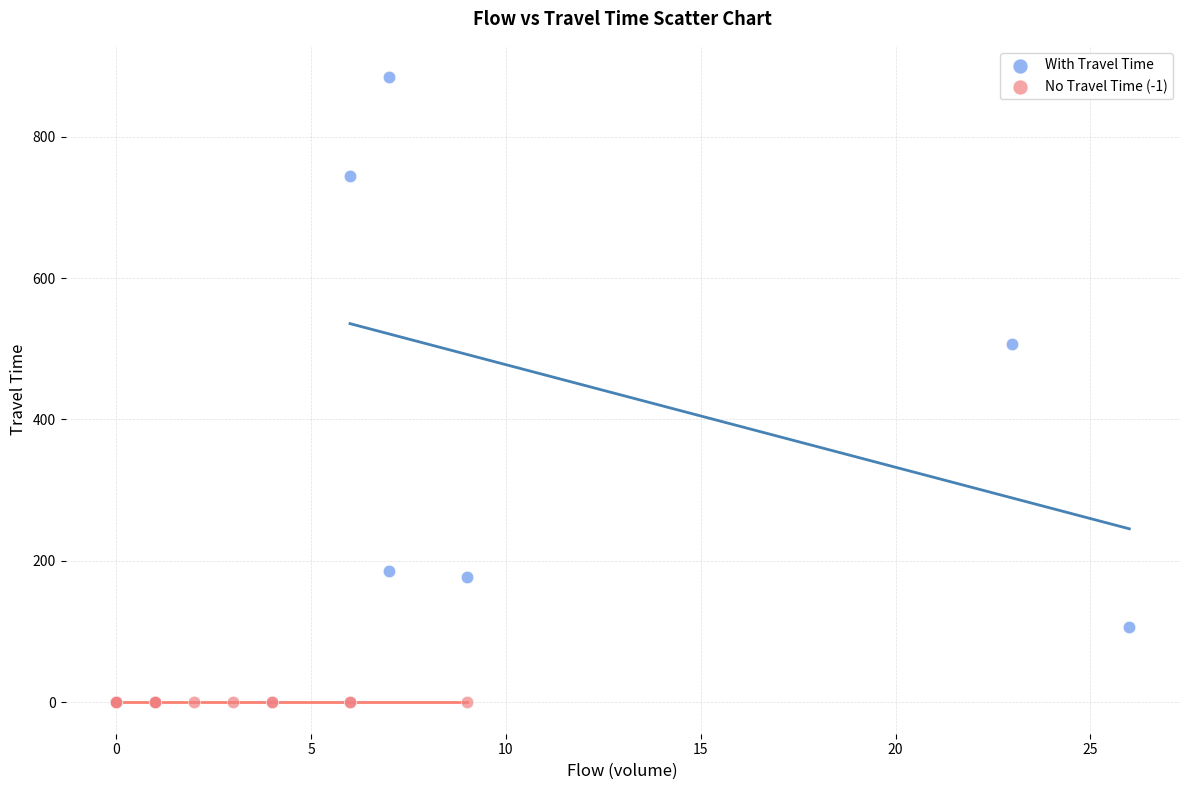

Which series contains the lowest Y value?

No Travel Time (-1)